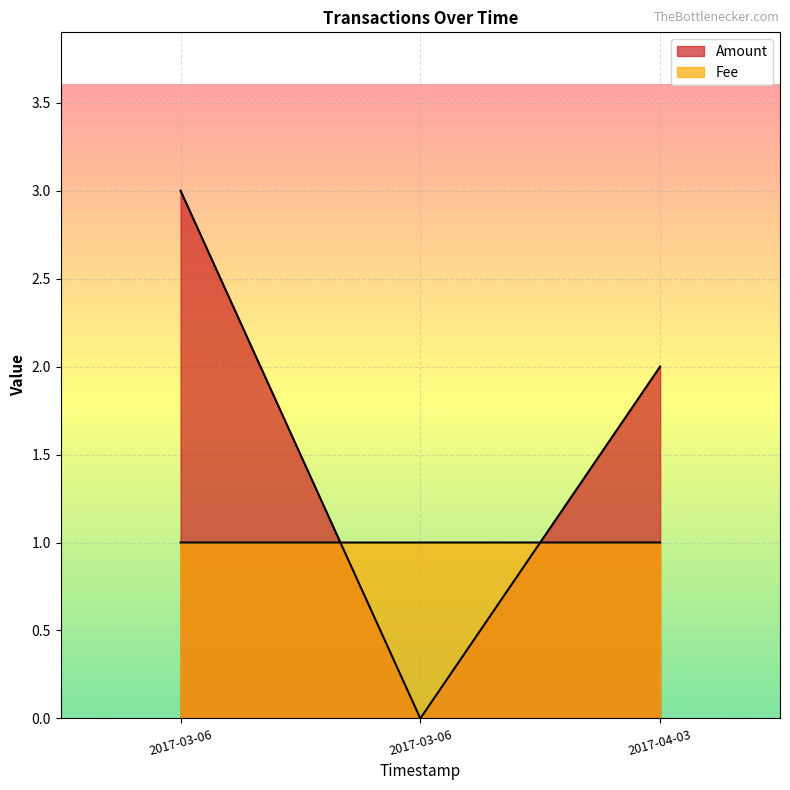

What is the difference between the maximum and minimum values in the Amount series?

3.0